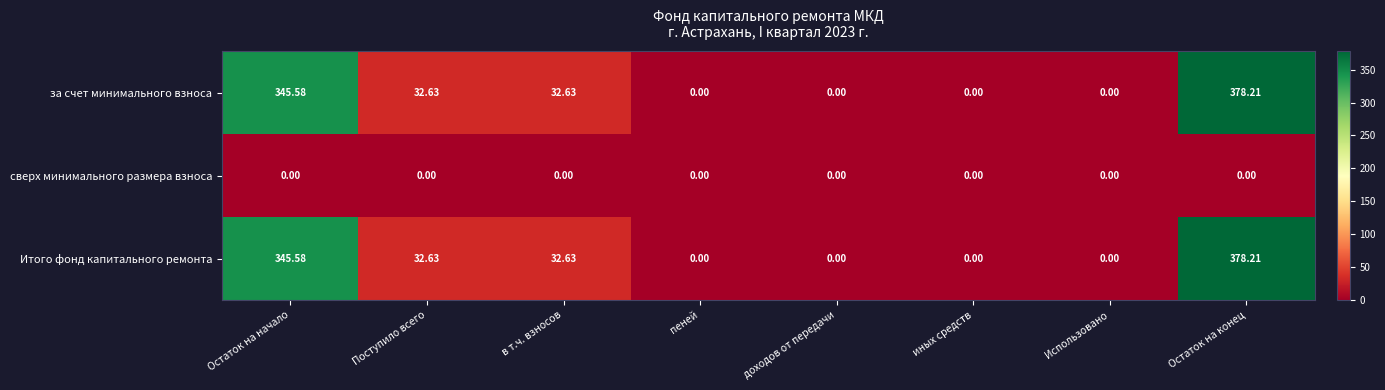

At which label does Итого фонд капитального ремонта reach its peak?

Остаток на конец